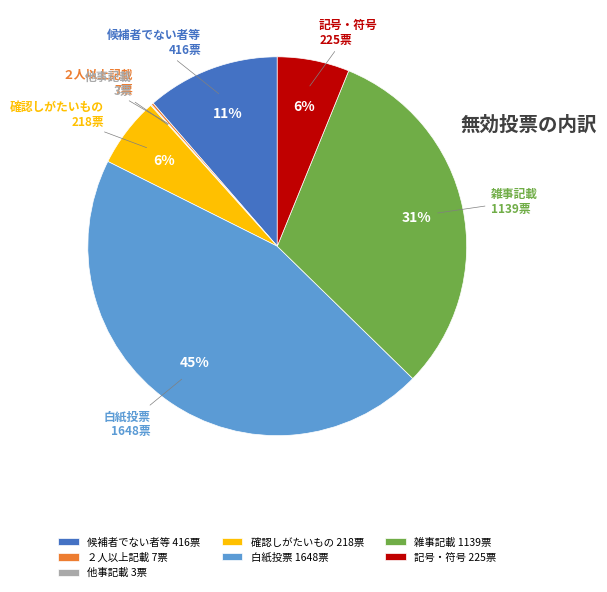

Is it true that 候補者でない者等 416票 is 11% of the pie?

True